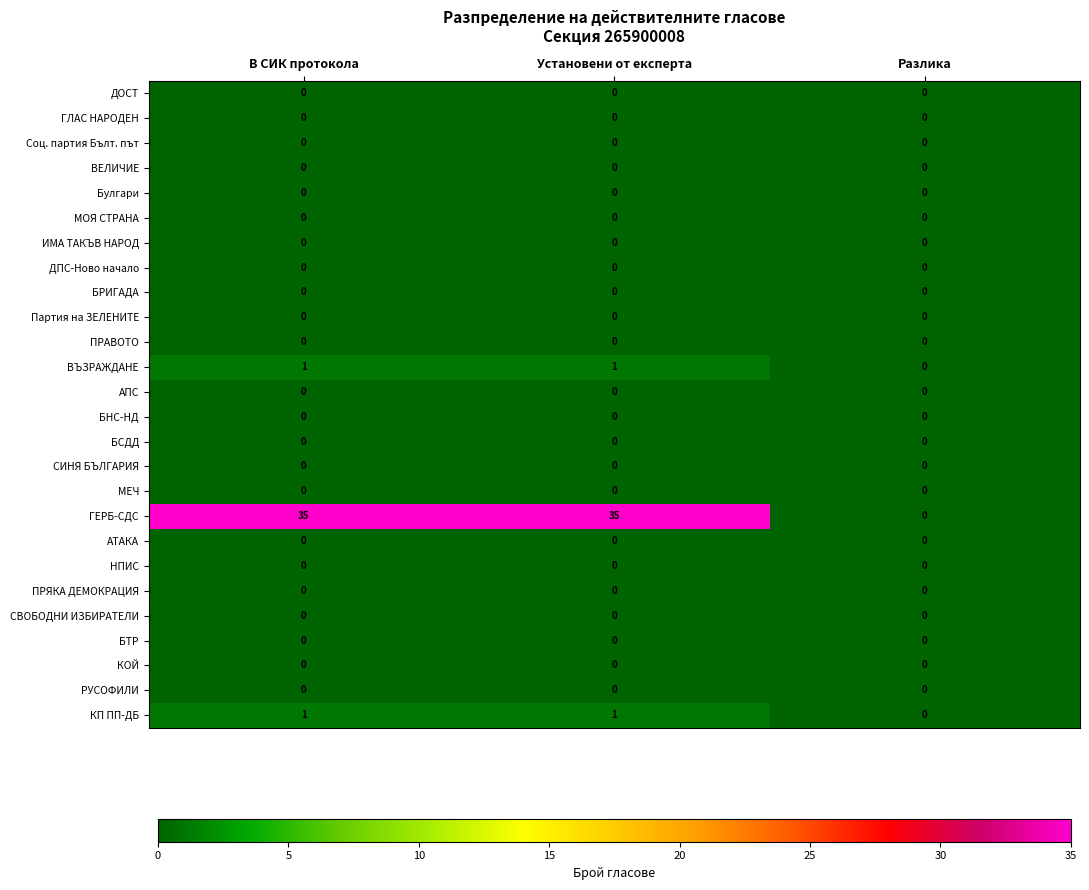

What is the greatest value displayed?

35